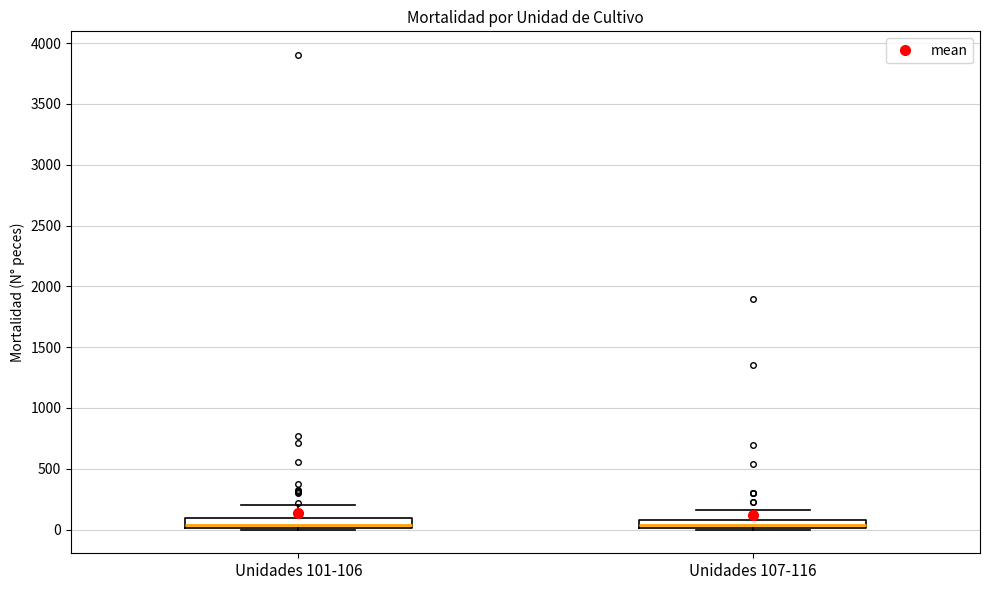

Where does the upper whisker of the box for Unidades 101-106 end on the y-axis? The values are not printed on the chart, so give them approximately, as read against the axis.

200